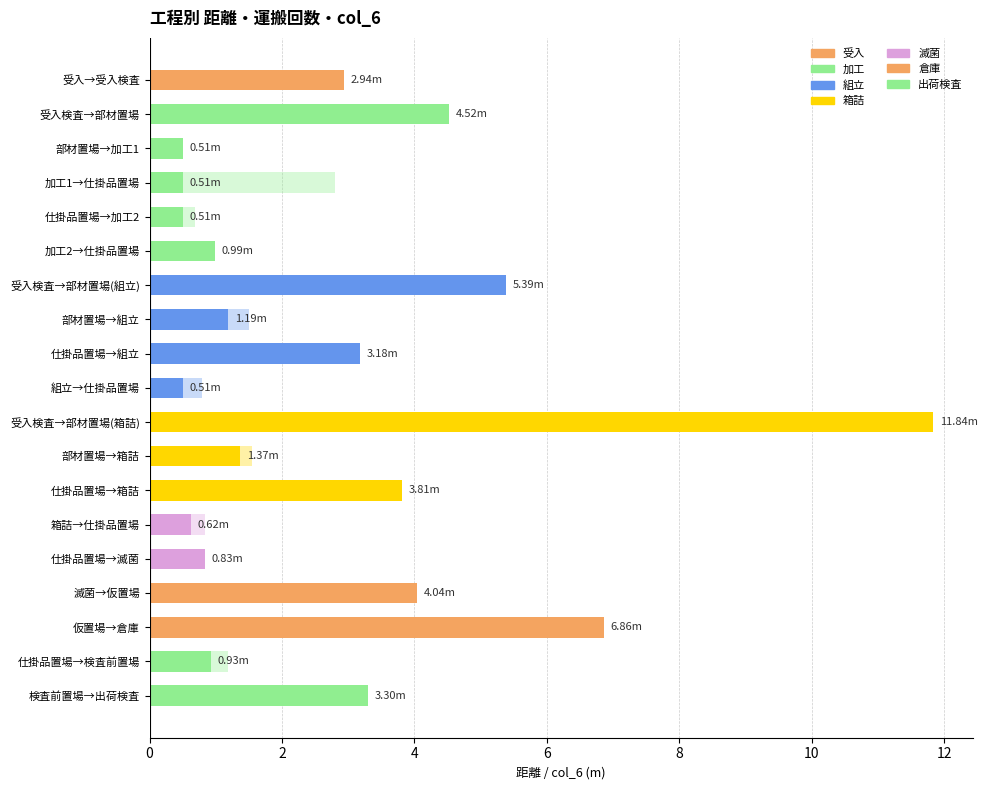

The 距離 series shows 0.5 at 加工1→仕掛品置場. True or false?

True